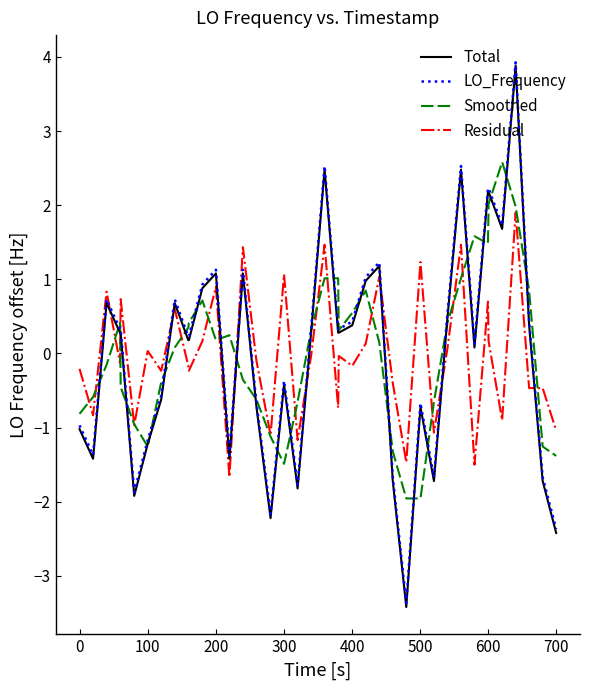

Which series has the widest spread of values?

Total